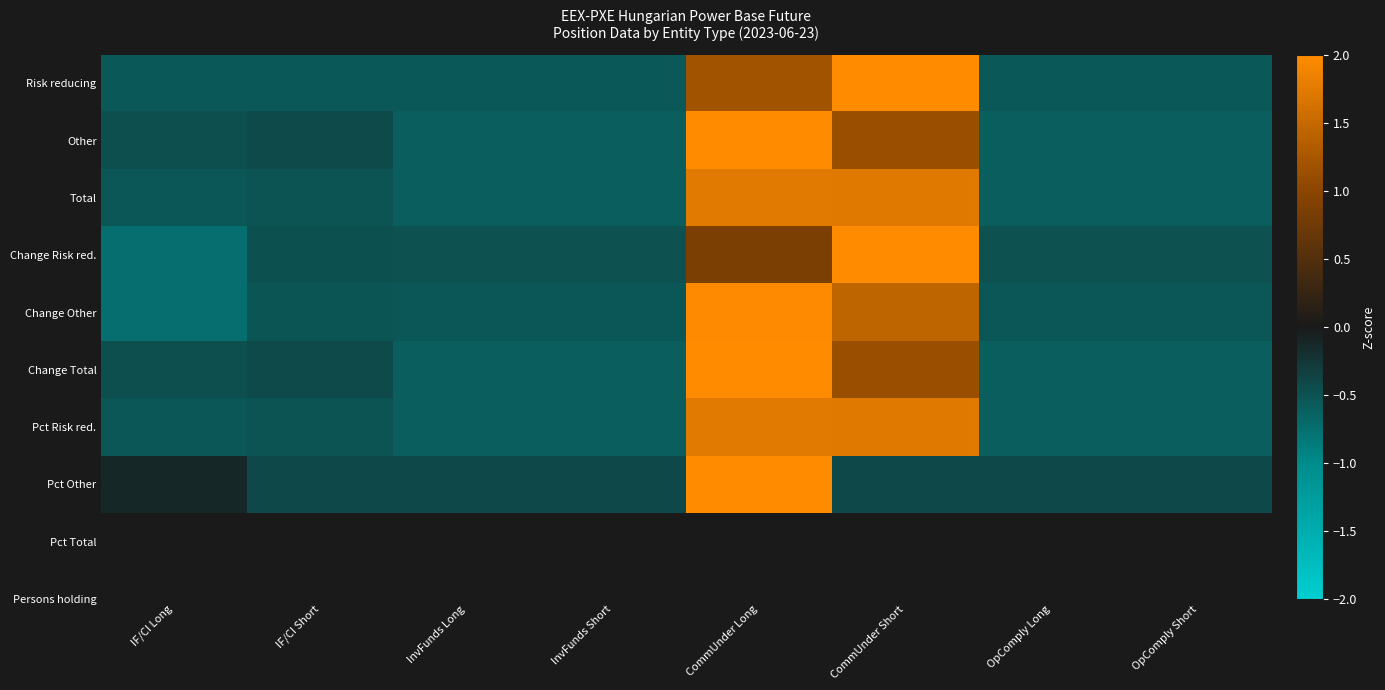

Between InvFunds Short and CommUnder Short, which series saw the biggest shift?

Change Risk red.